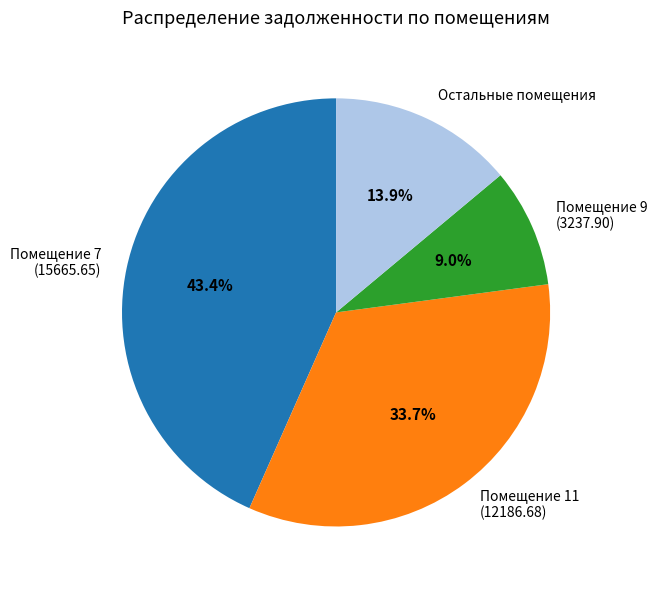

What percentage do Помещение 7 (15665.65) and Остальные помещения together represent?

57.3%